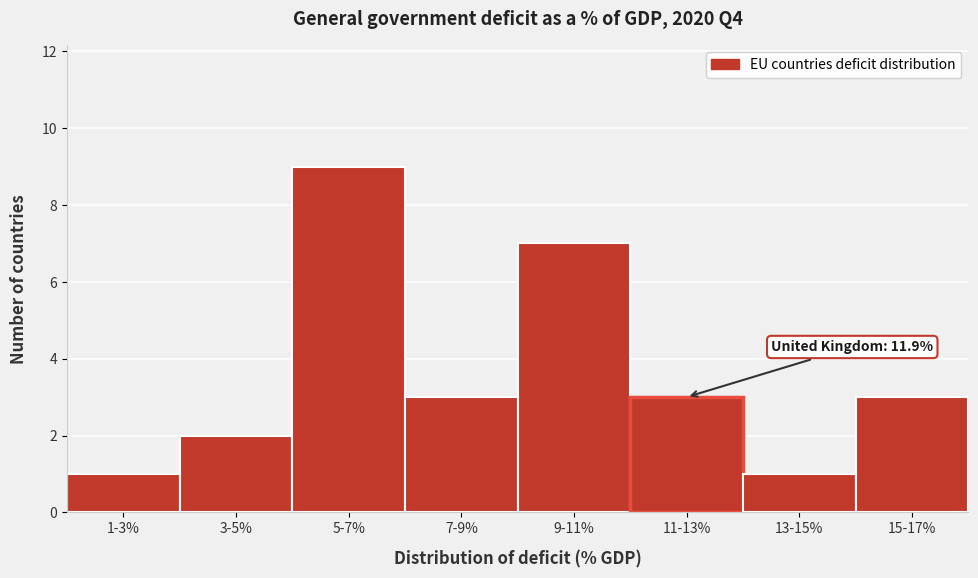

Reading right to left, what are all the values shown in this chart?

3	1	3	7	3	9	2	1